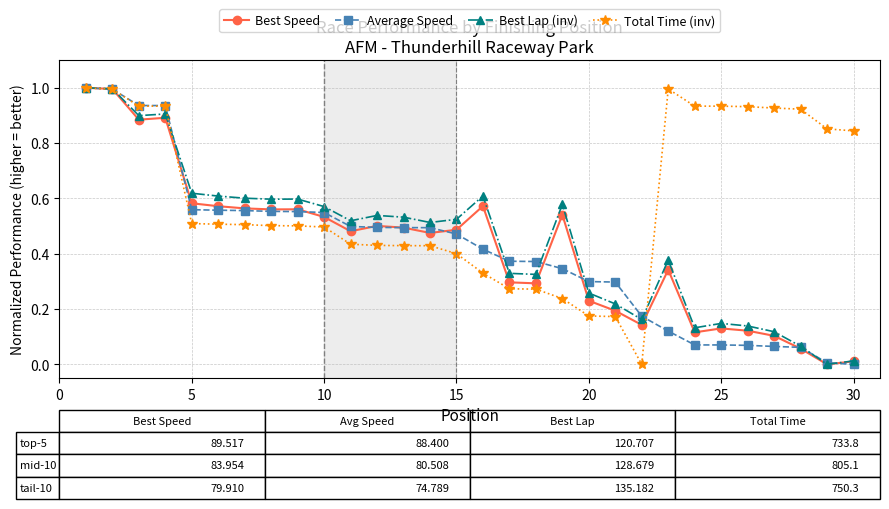

What is the maximum value shown in the chart?

1.0